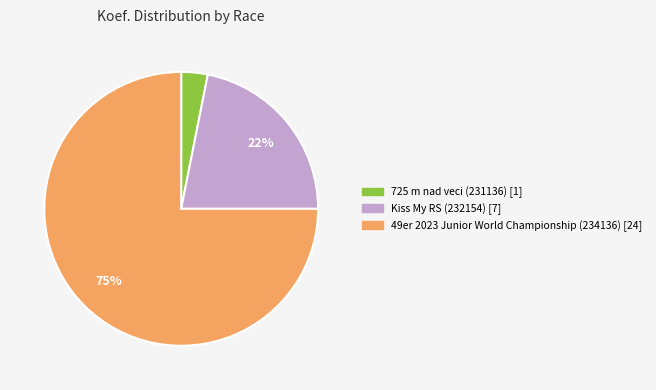

Which category has the biggest portion of the pie?

49er 2023 Junior World Championship (234136)